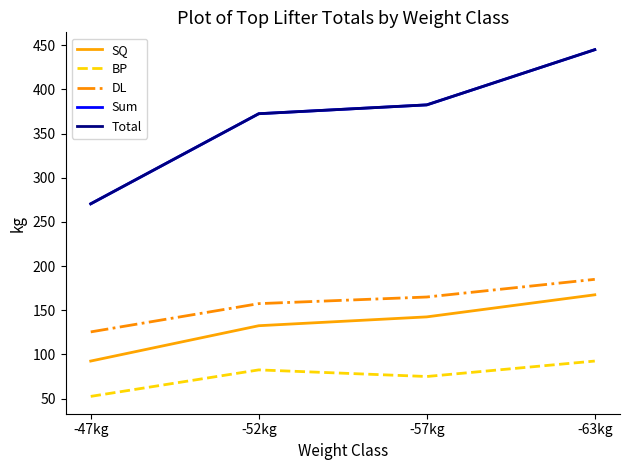

True or false: SQ has more than 1 interior local peaks.

False